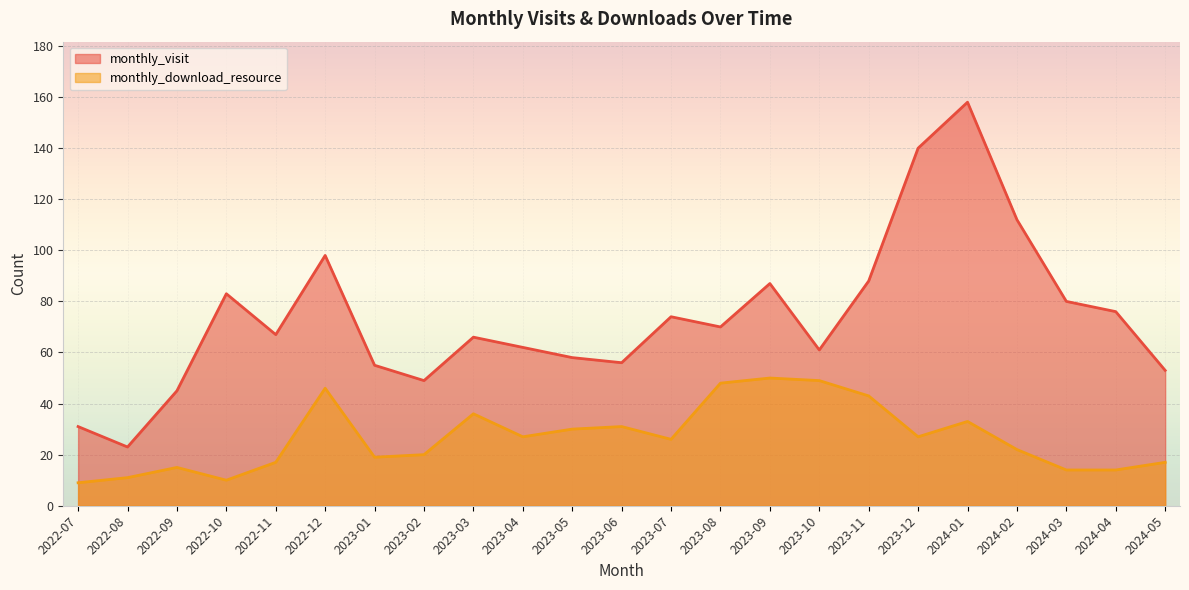

How many lines are shown in the chart?

2